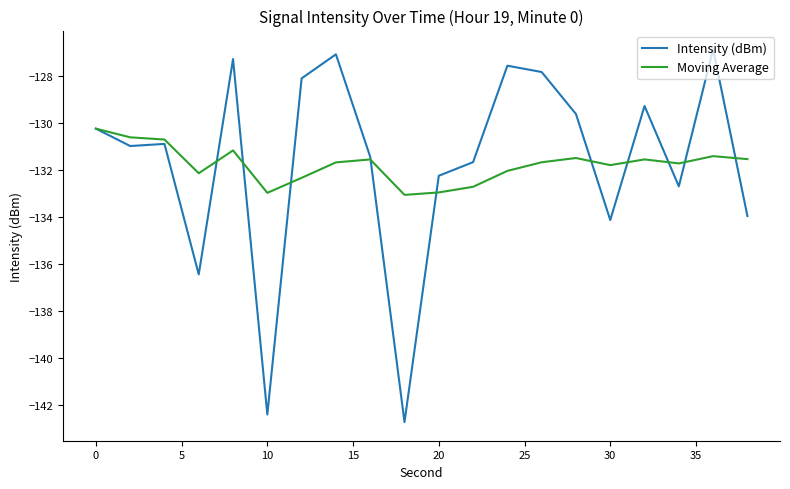

After their last crossing, which series has the higher values: Intensity (dBm) or Moving Average?

Moving Average